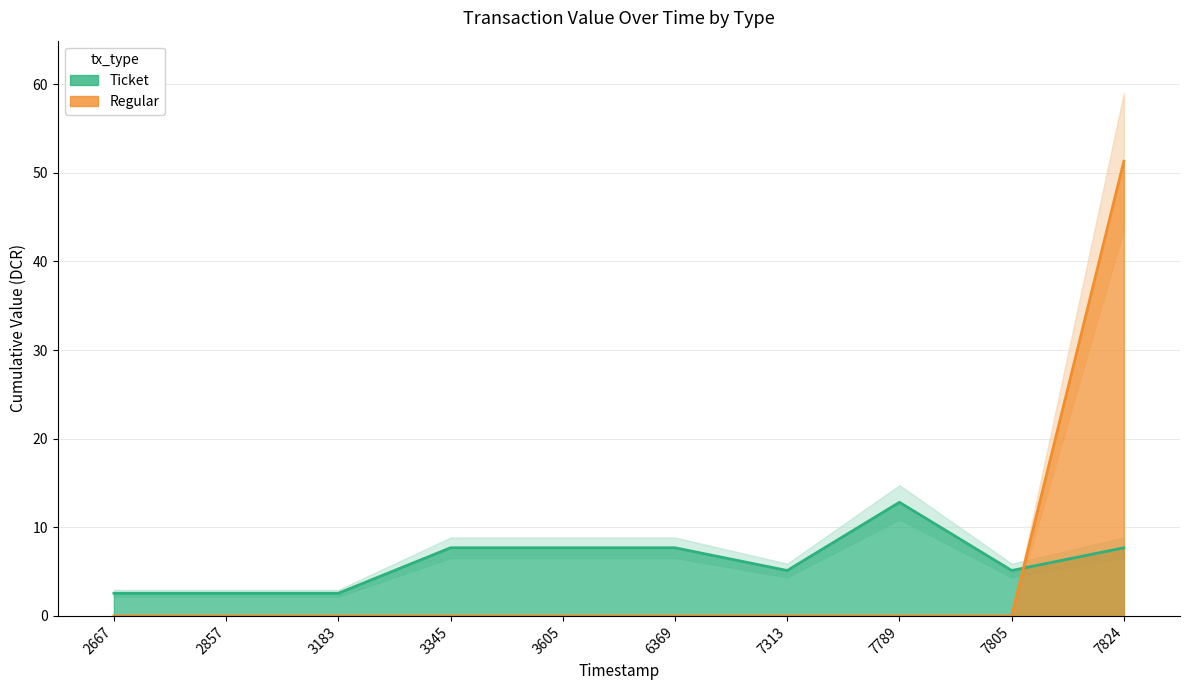

At how many categories does at least one series exceed 48?

1